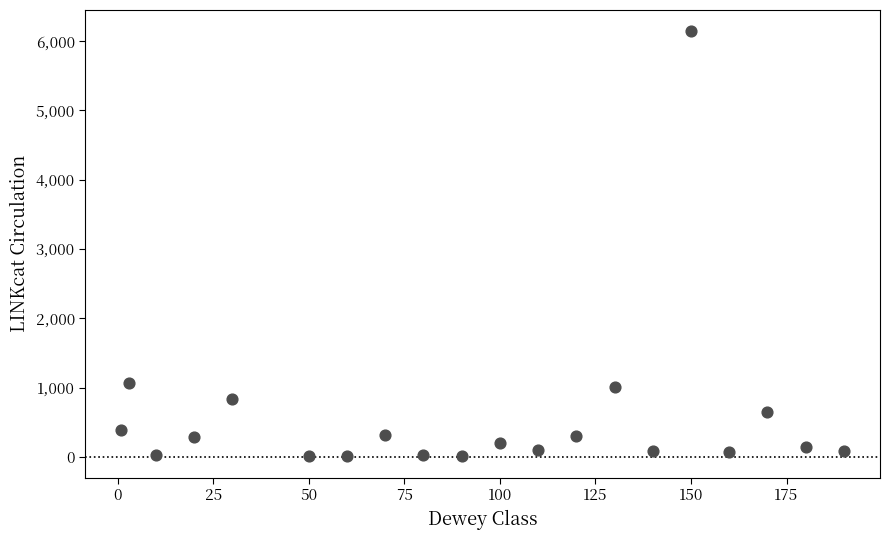

What is the range of X values (max minus min)?

189